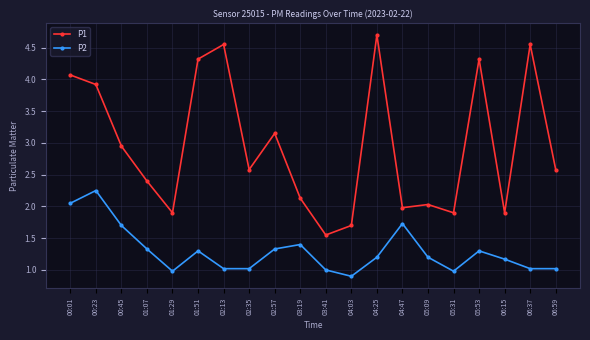

What position from the left is 05:53?

17